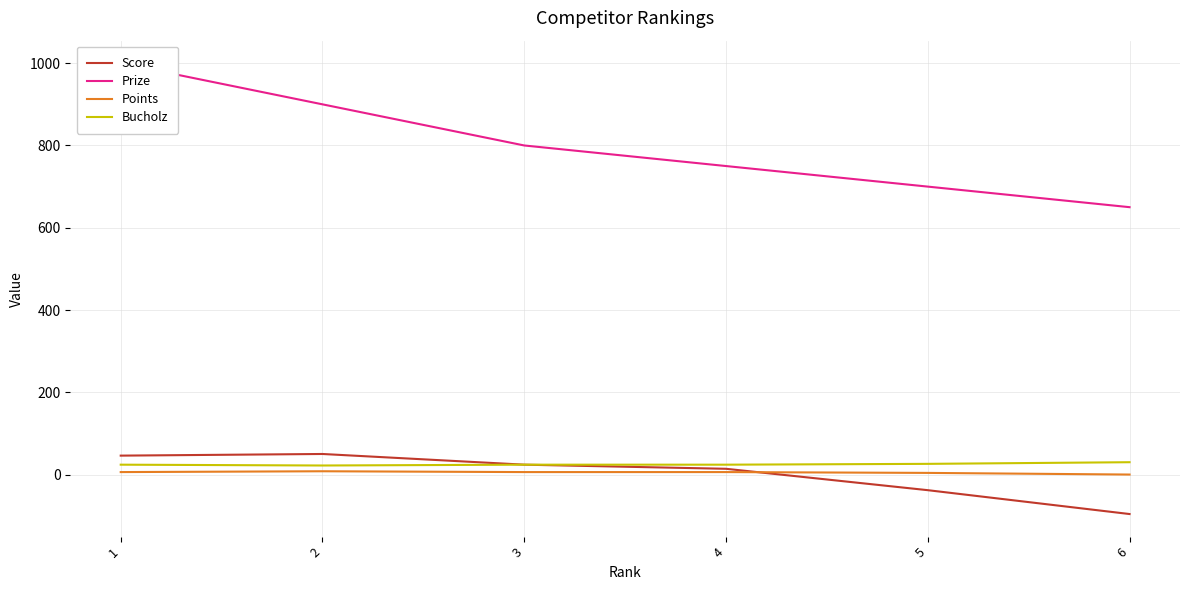

The Score series shows -38 at 5. True or false?

True